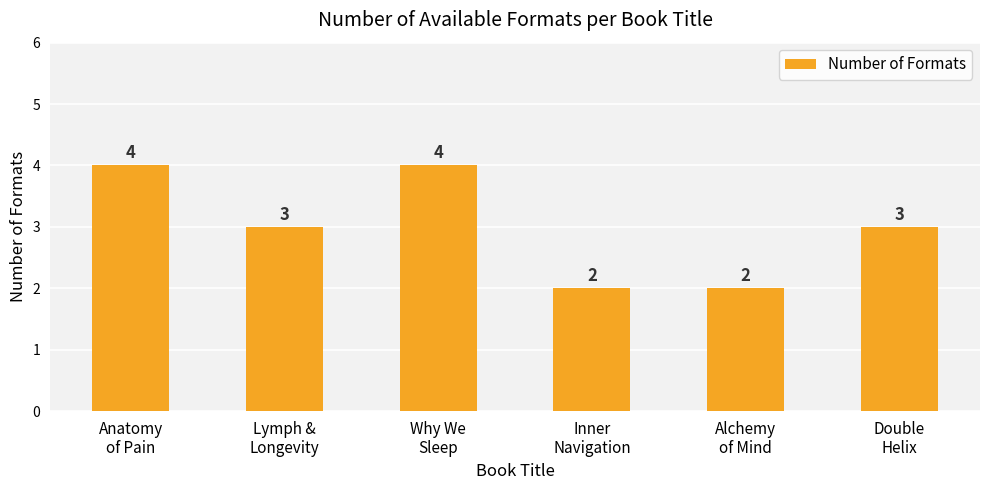

What position from the right is Lymph &
Longevity?

5